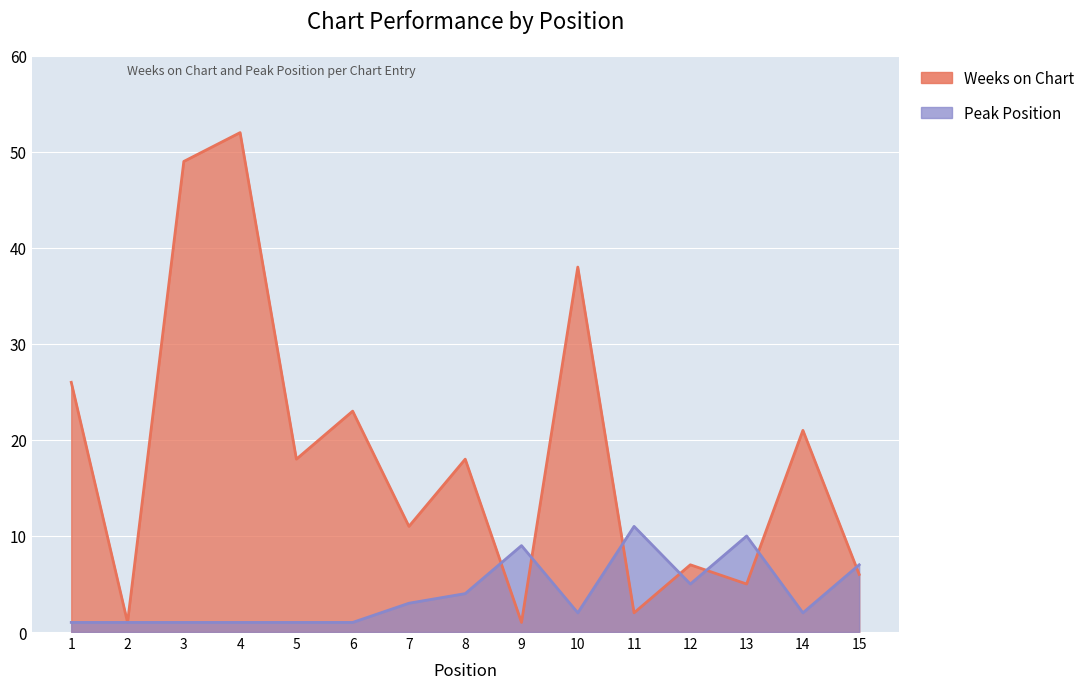

How many Peak Position values are between 1 and 7?

12